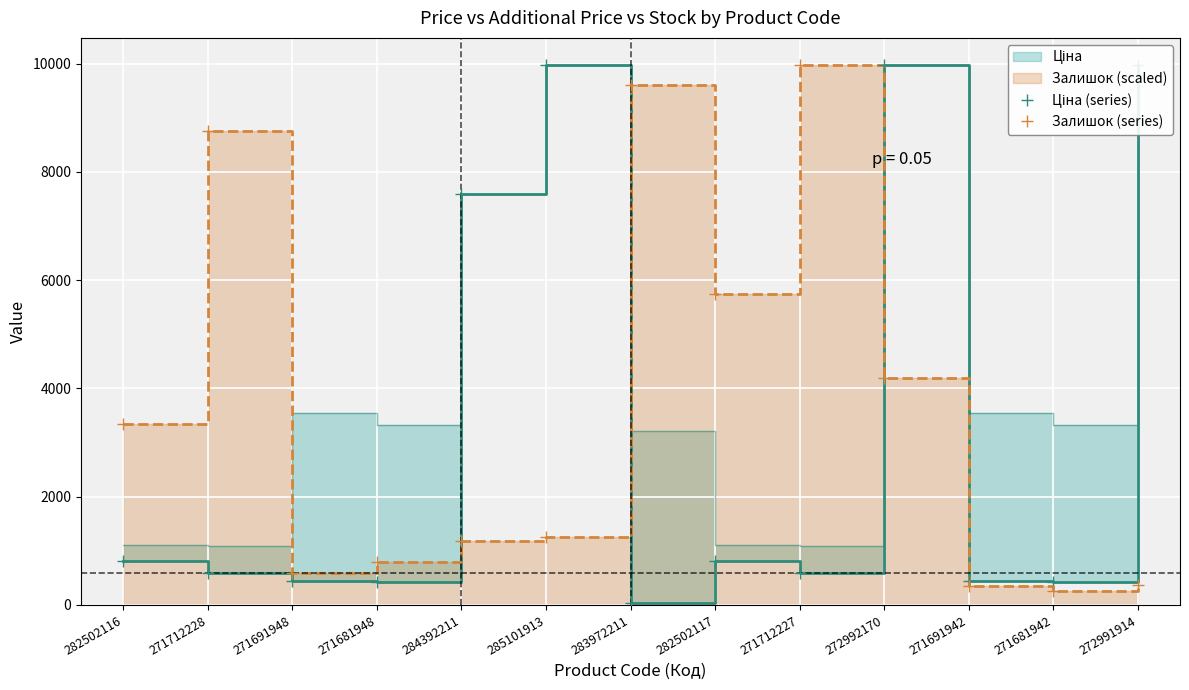

The value of Залишок (series) at 272991914 is 373.4. True or false?

True